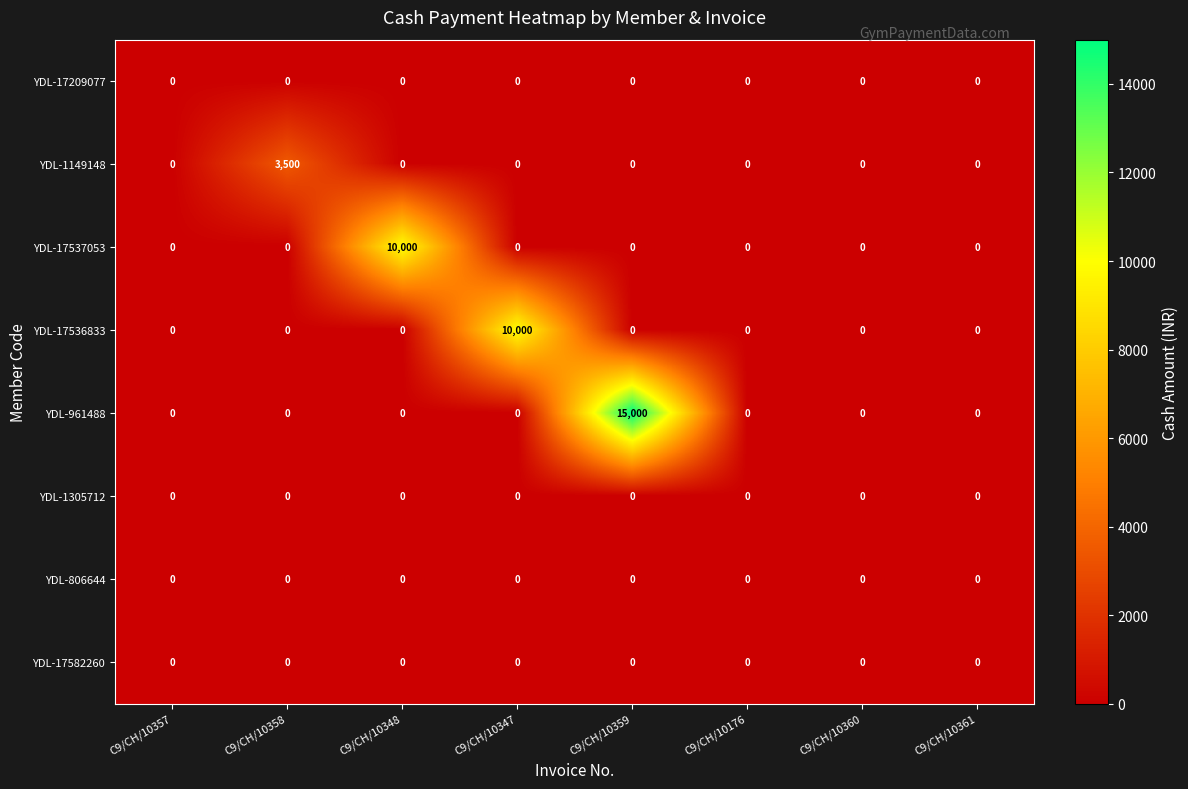

What is the sum of all YDL-1149148 values?

3500